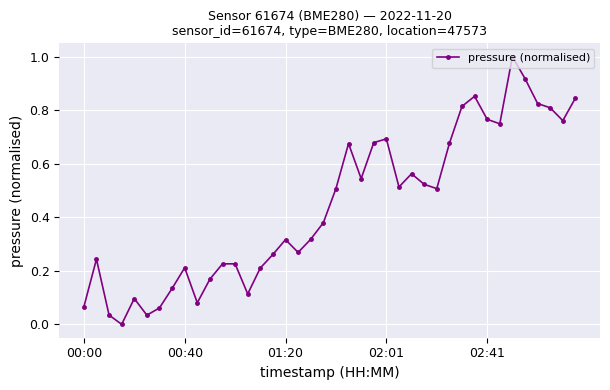

How many points are lower than both their immediate neighbors (excluding endpoints)?

10